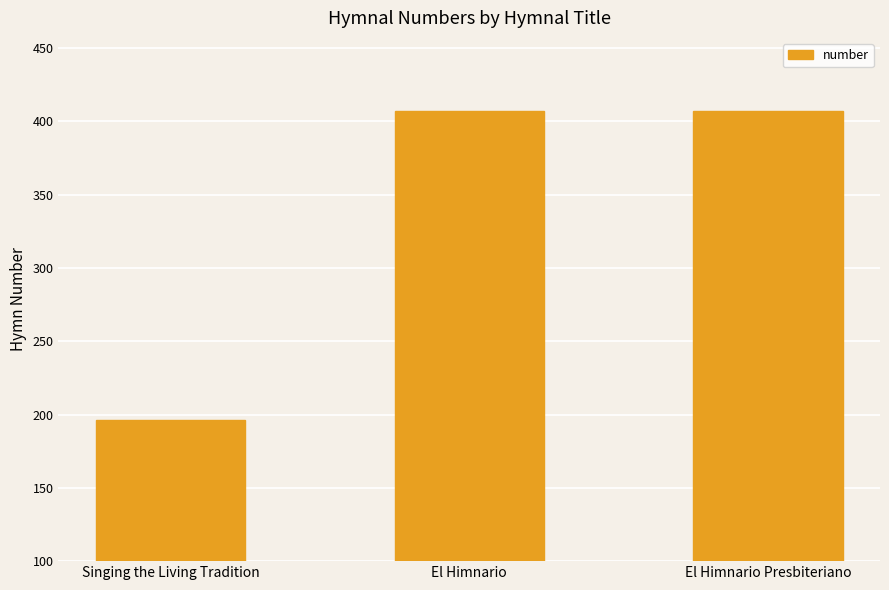

Does the chart contain any negative values?

No